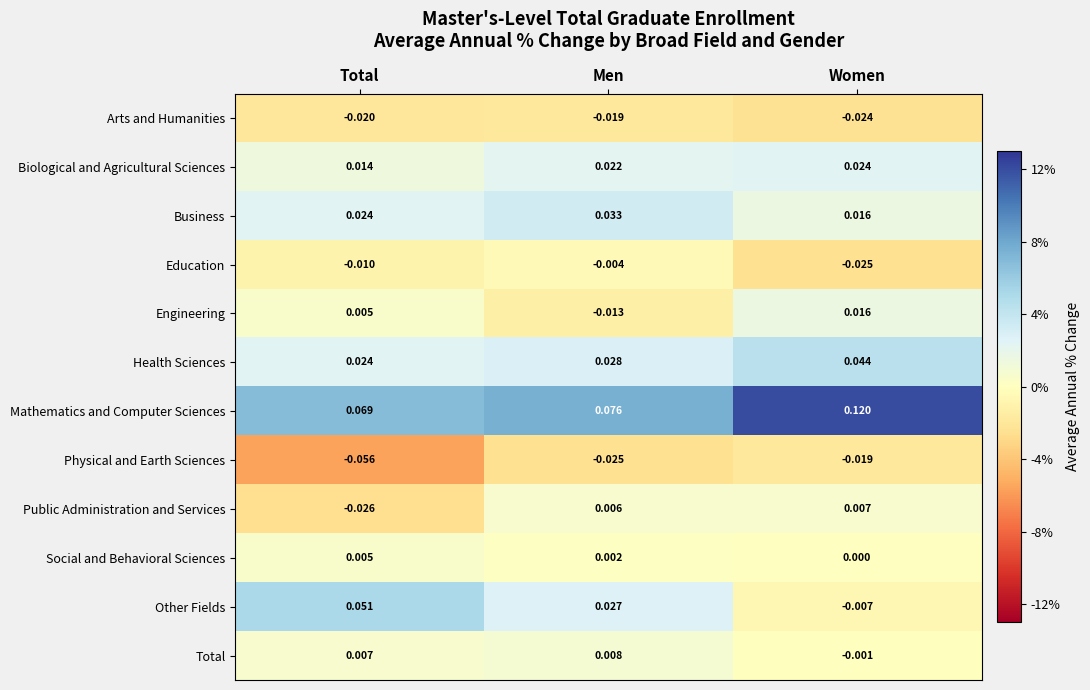

Which series changed the most between Men and Women?

Mathematics and Computer Sciences